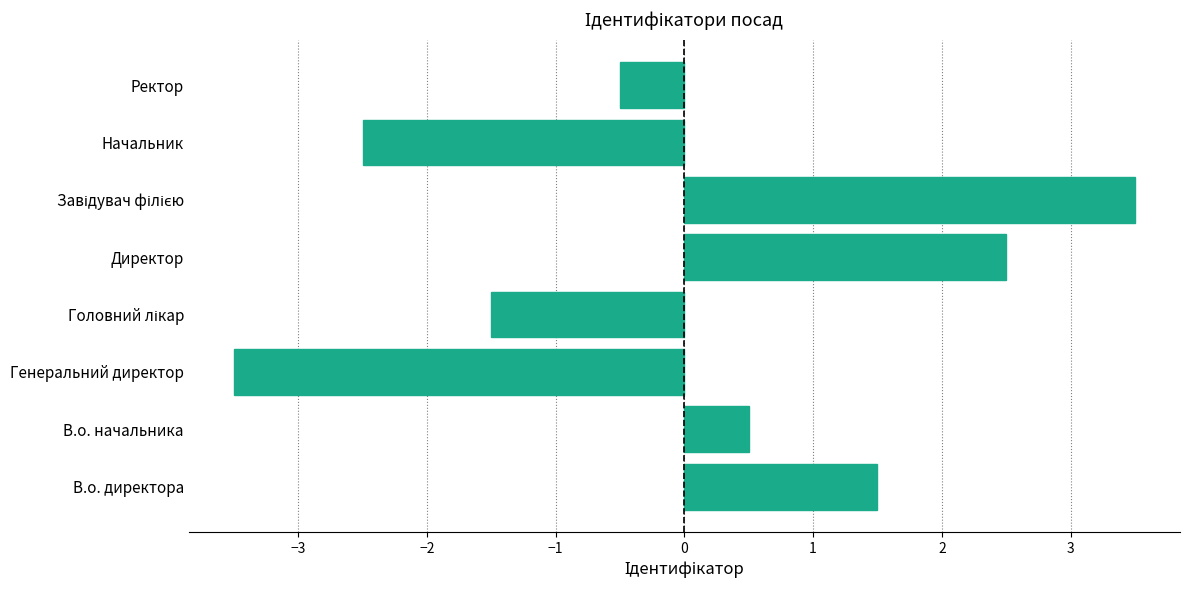

What is the difference between the maximum and minimum values?

7.0